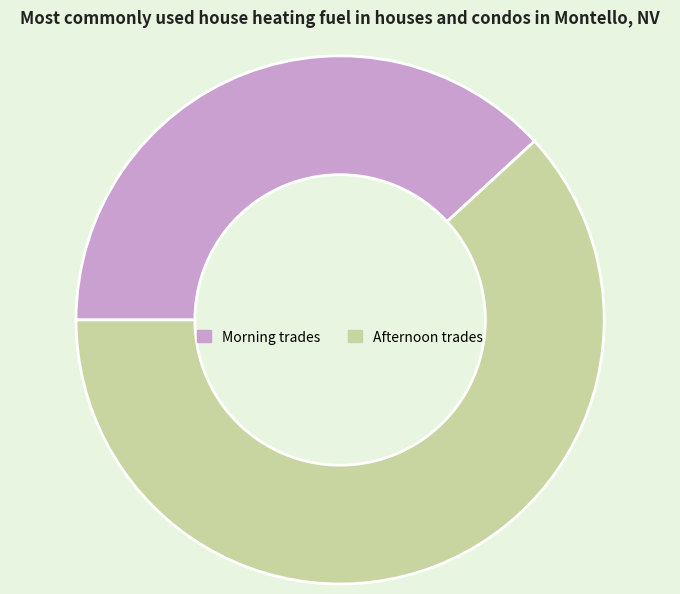

True or false: Morning trades accounts for 38% of the total.

True